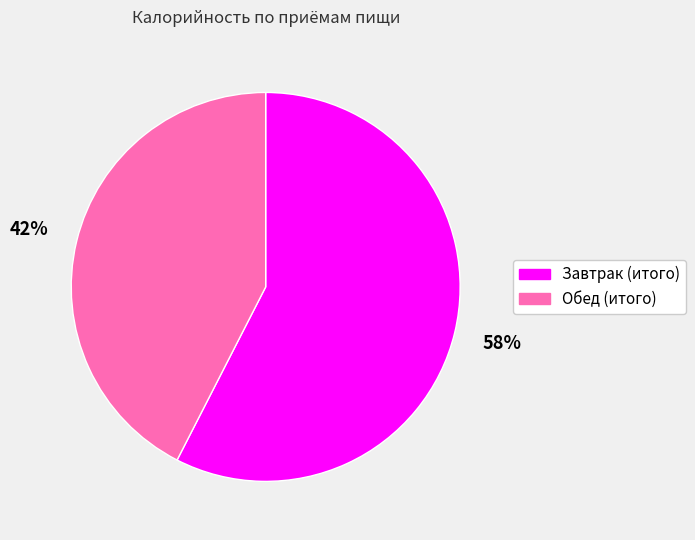

True or false: Завтрак (итого) accounts for 72% of the total.

False